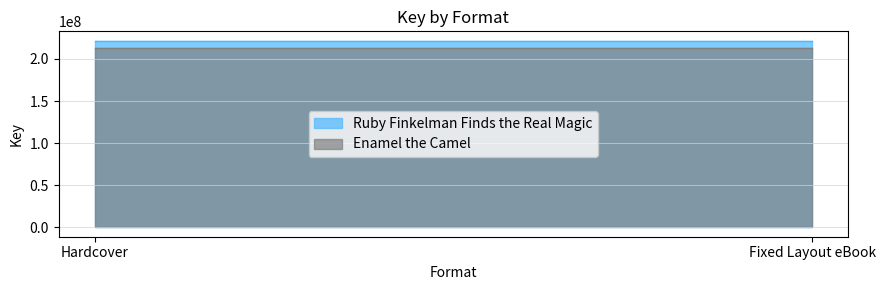

What is the greatest value displayed?

221737333